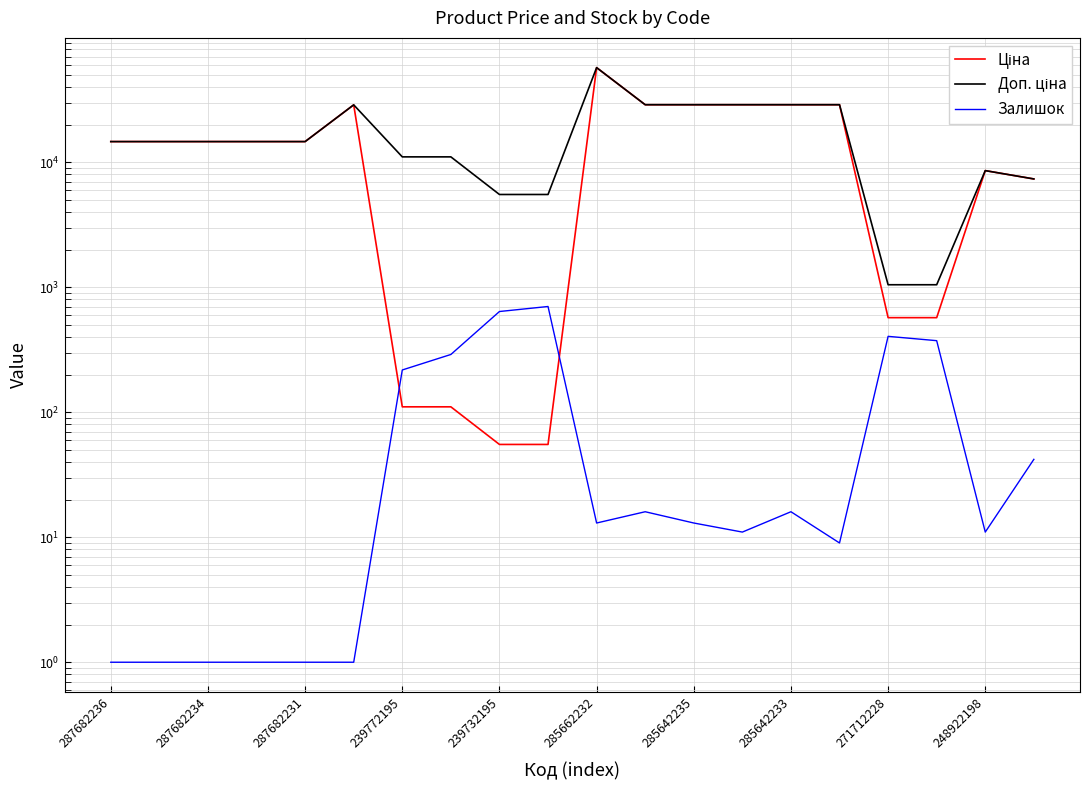

What are all the series names shown in the legend?

Ціна, Доп. ціна, Залишок